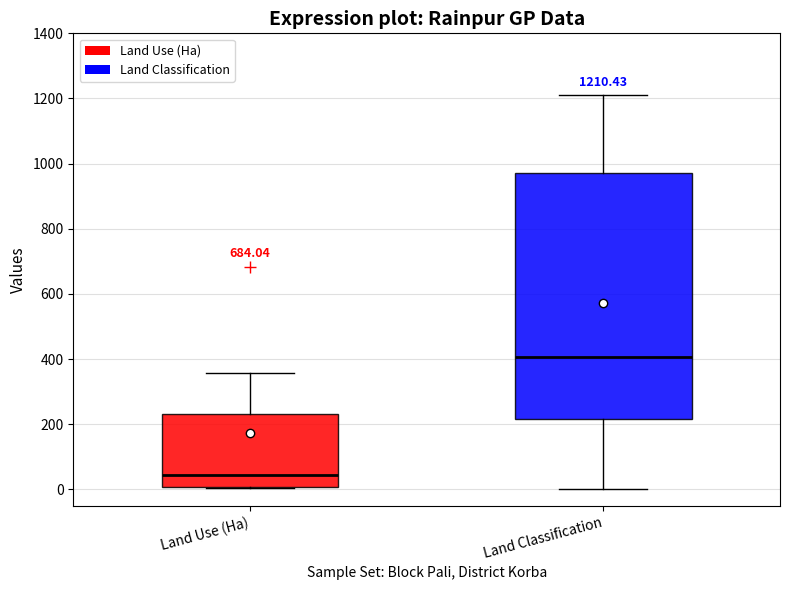

Which box is the tallest, from its lower edge to its upper edge?

Land Classification